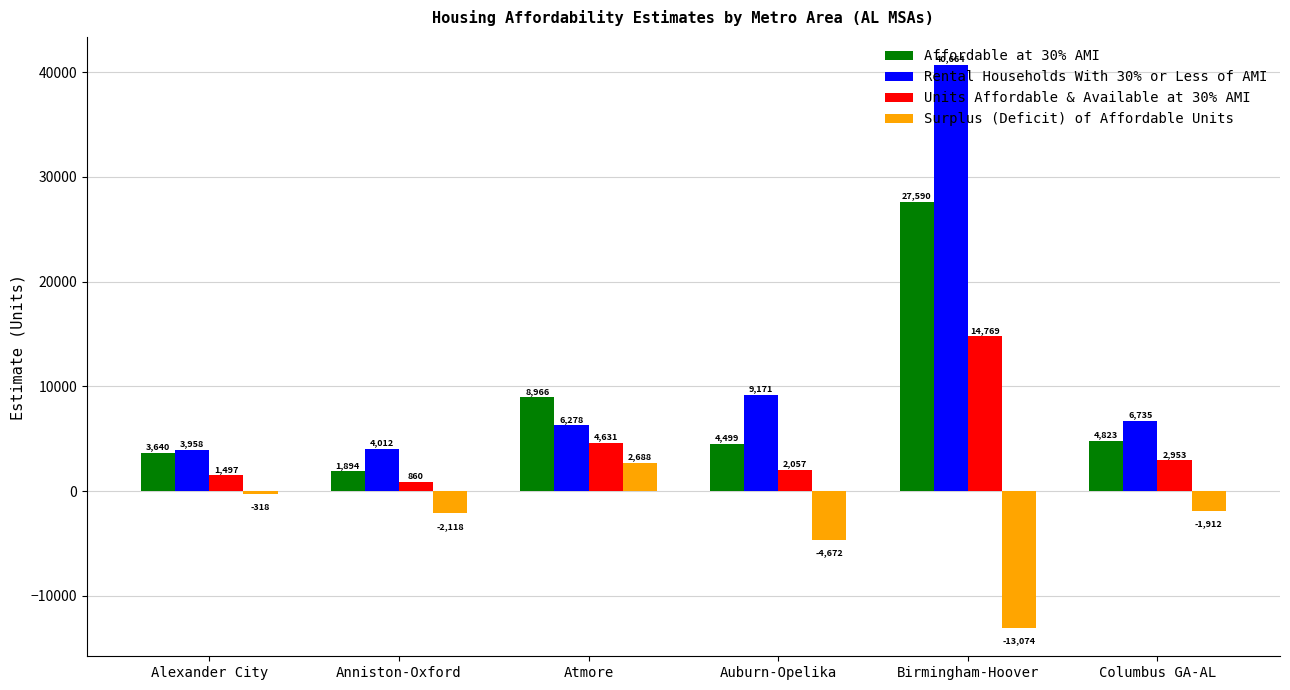

At which label does Units Affordable & Available at 30% AMI first exceed 2953?

Atmore